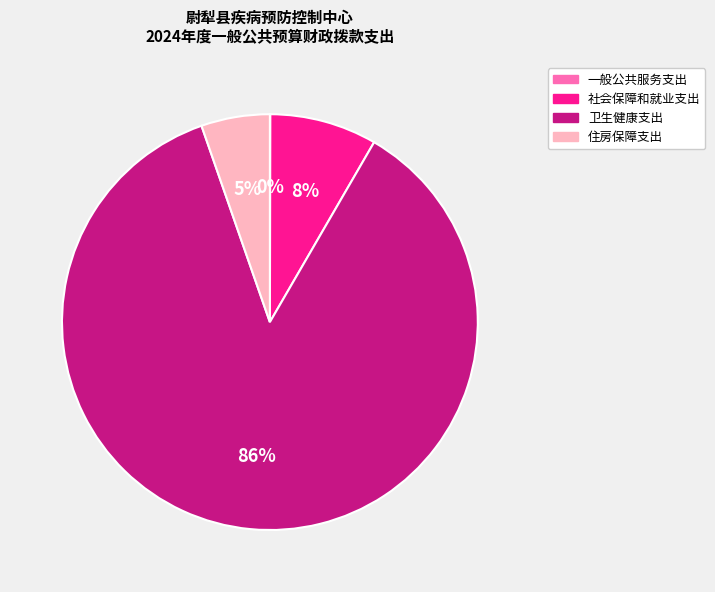

Which category accounts for the majority?

卫生健康支出